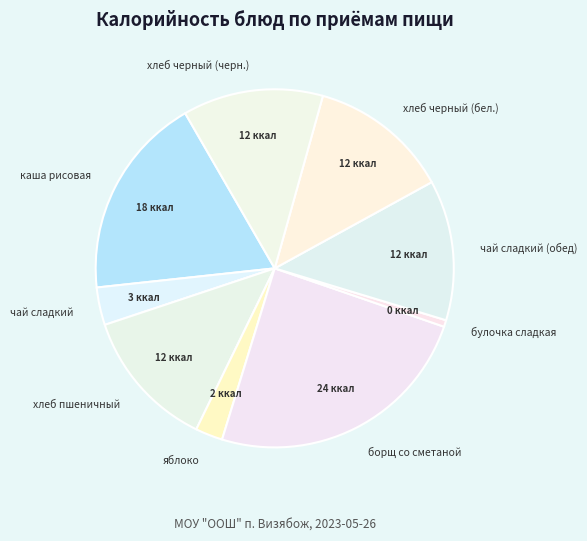

Which slice is the smallest?

булочка сладкая